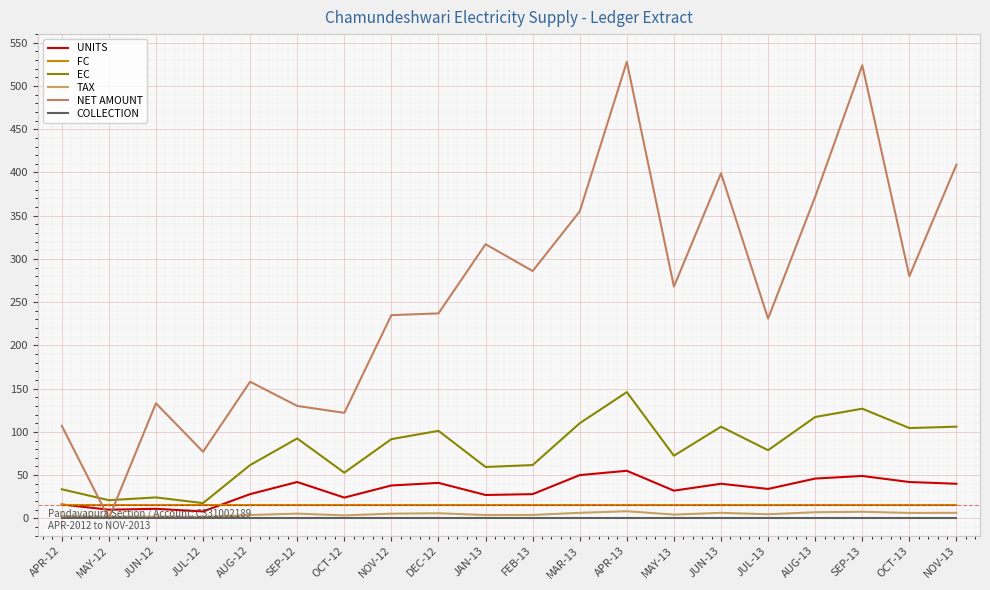

Between JUN-12 and DEC-12, which is larger?

DEC-12